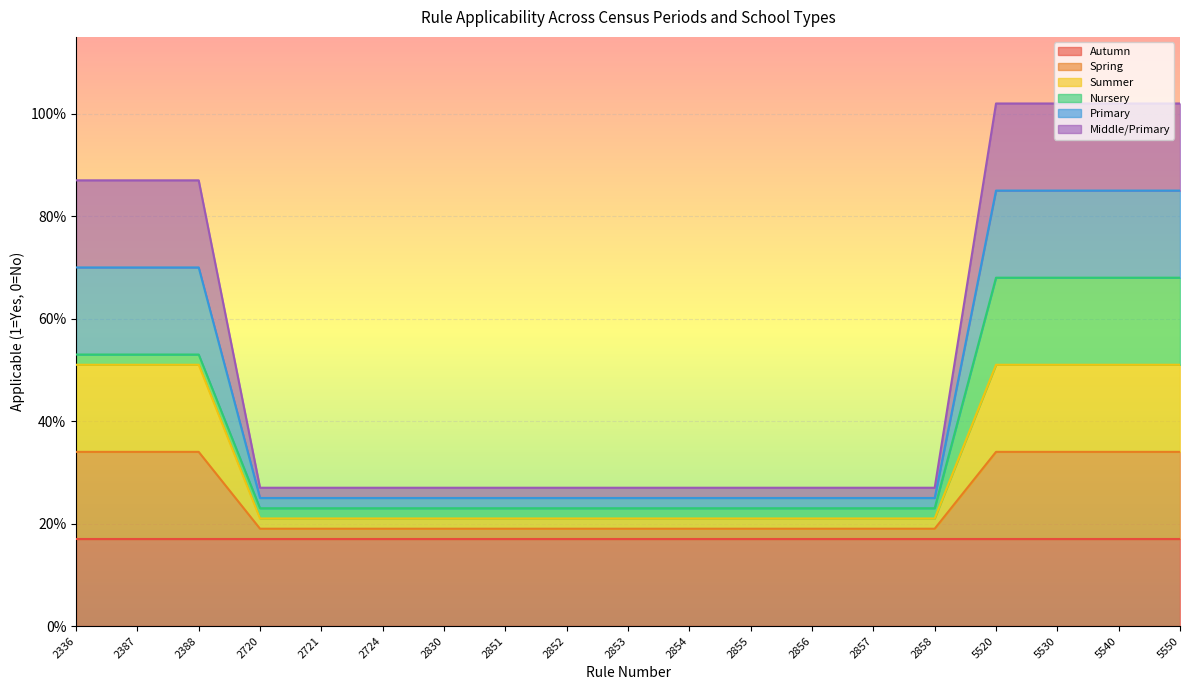

Which category has the highest value in the Primary series?

5520